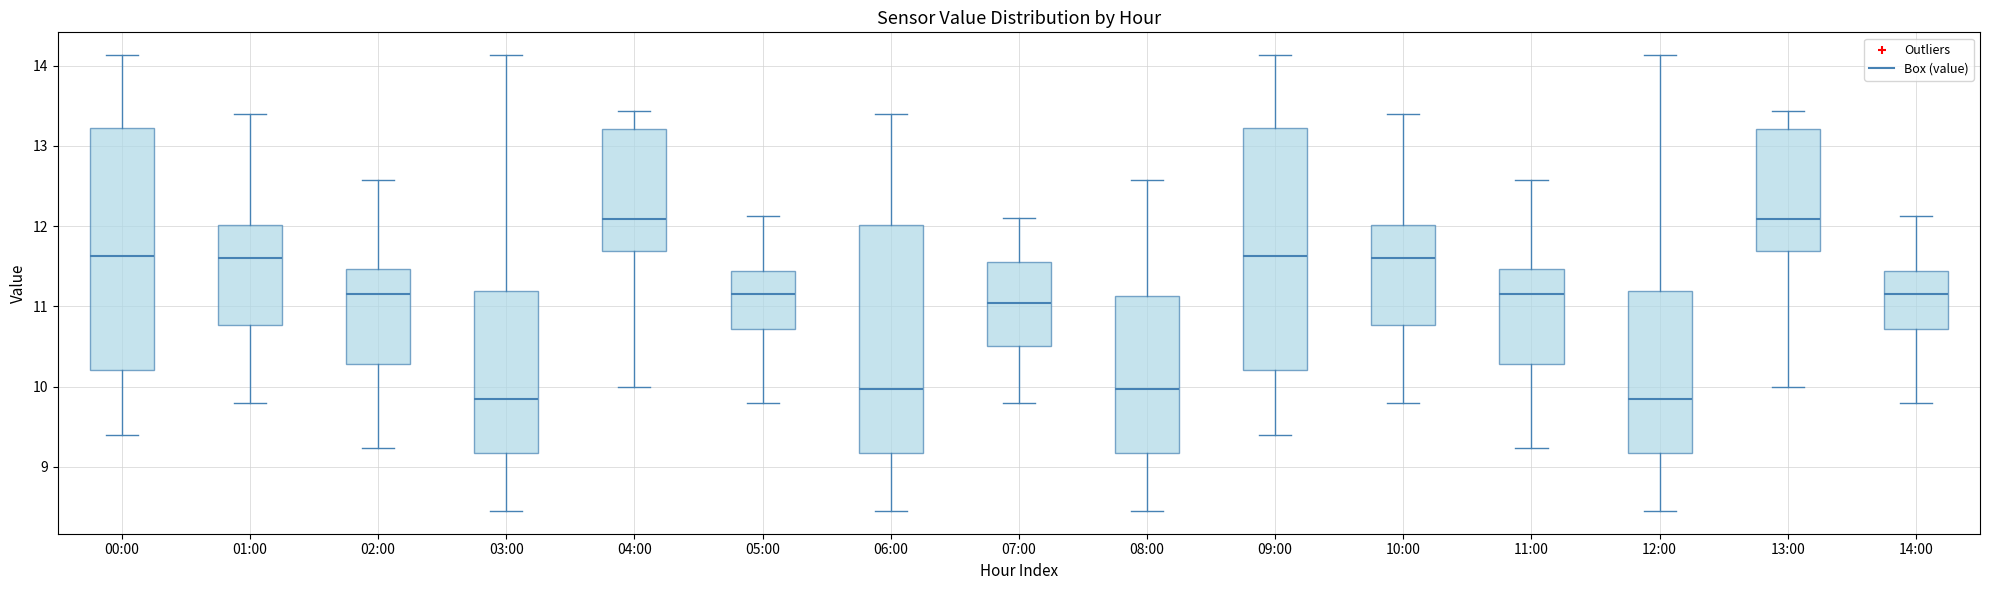

Reading left to right, transcribe this box plot: for each box, give where its median line is, the range the box spans, and where its two whiskers end, as read against the y-axis. The values are not printed on the chart, so give them approximately, as read against the axis.

00:00: median 11.6, box 10.2 to 13.2, whiskers 9.4 to 14.1
01:00: median 11.6, box 10.8 to 12.0, whiskers 9.8 to 13.4
02:00: median 11.2, box 10.3 to 11.5, whiskers 9.2 to 12.6
03:00: median 9.8, box 9.2 to 11.2, whiskers 8.5 to 14.1
04:00: median 12.1, box 11.7 to 13.2, whiskers 10.0 to 13.4
05:00: median 11.2, box 10.7 to 11.4, whiskers 9.8 to 12.1
06:00: median 10.0, box 9.2 to 12.0, whiskers 8.5 to 13.4
07:00: median 11.0, box 10.5 to 11.6, whiskers 9.8 to 12.1
08:00: median 10.0, box 9.2 to 11.1, whiskers 8.5 to 12.6
09:00: median 11.6, box 10.2 to 13.2, whiskers 9.4 to 14.1
10:00: median 11.6, box 10.8 to 12.0, whiskers 9.8 to 13.4
11:00: median 11.2, box 10.3 to 11.5, whiskers 9.2 to 12.6
12:00: median 9.8, box 9.2 to 11.2, whiskers 8.5 to 14.1
13:00: median 12.1, box 11.7 to 13.2, whiskers 10.0 to 13.4
14:00: median 11.2, box 10.7 to 11.4, whiskers 9.8 to 12.1